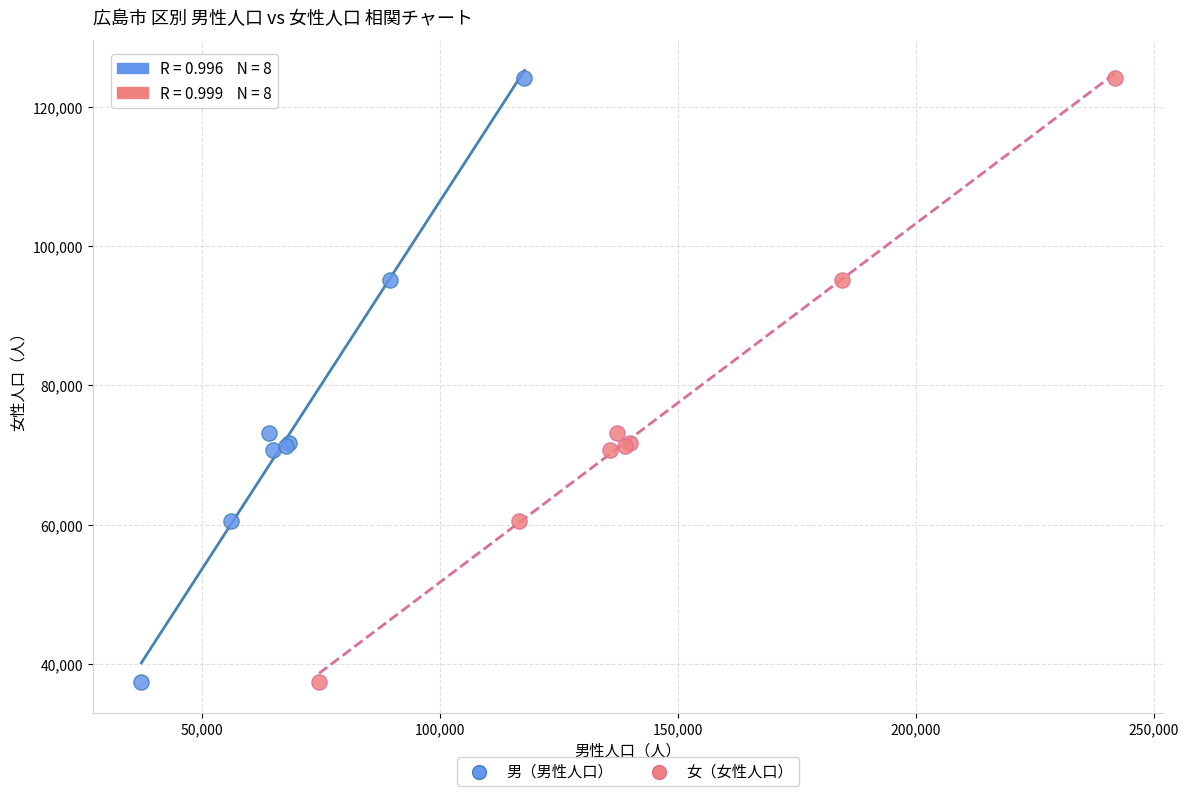

What are all the series names shown in the legend?

男（男性人口）, 女（女性人口）